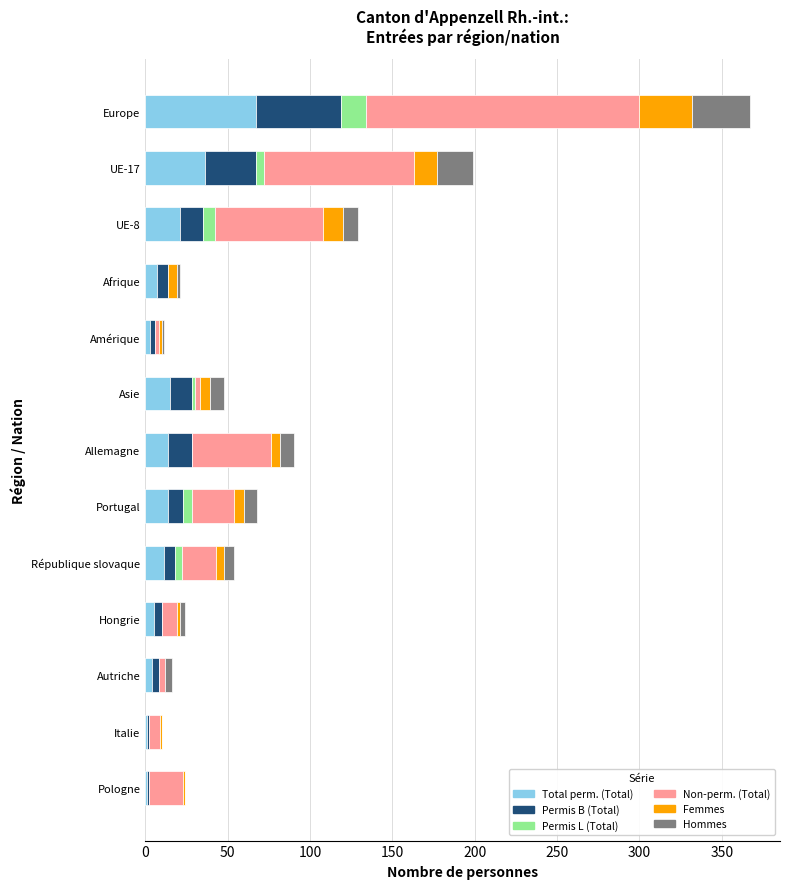

At which category is the sum across all series the highest?

Europe